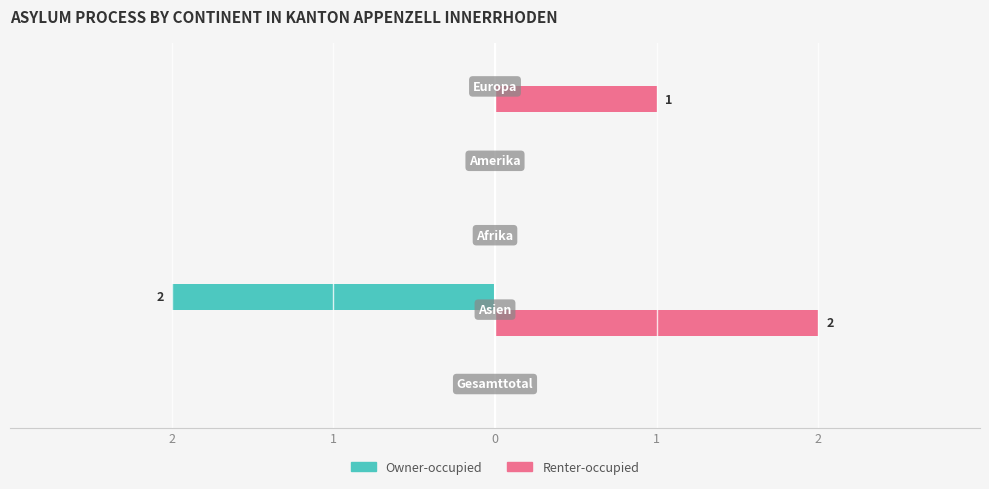

What are all the series names shown in the legend?

Owner-occupied, Renter-occupied